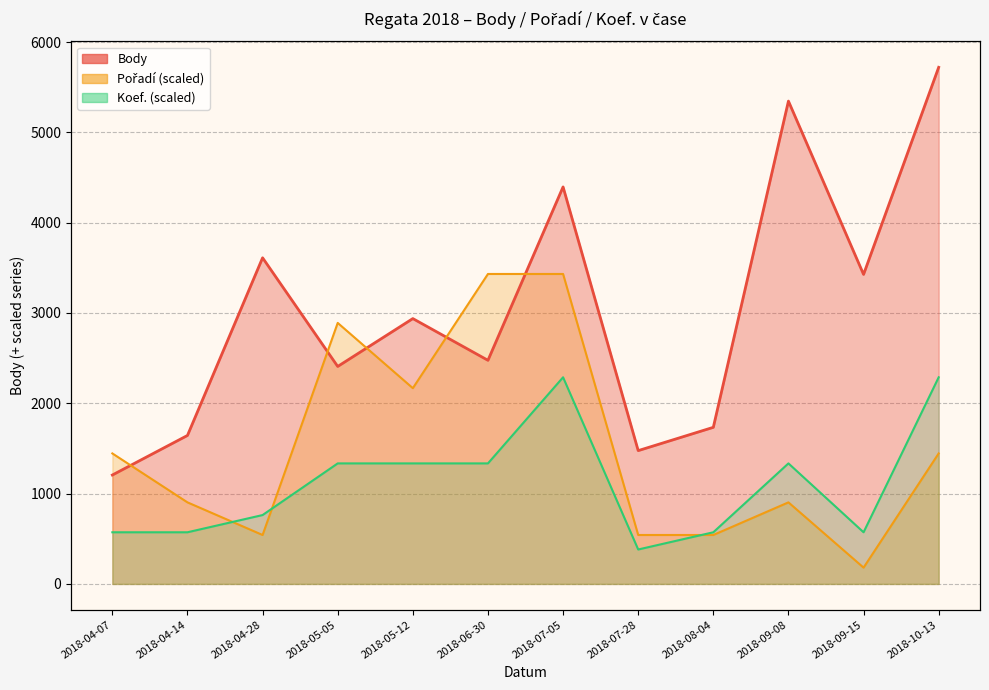

At which category is the sum across all series the highest?

2018-07-05